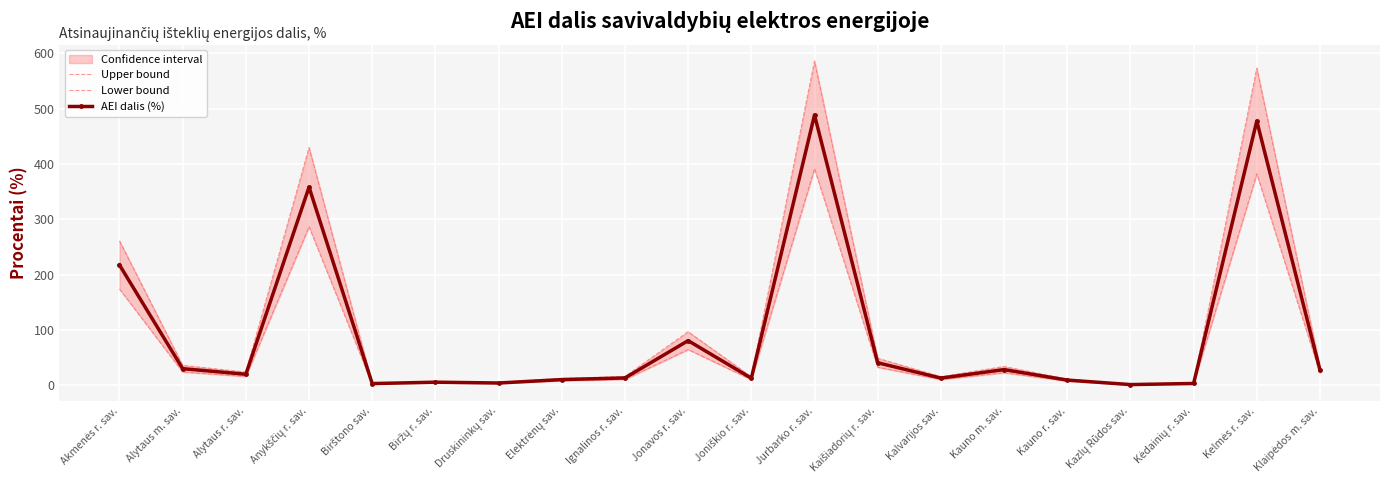

What is the difference between the maximum and minimum values in the Lower bound series?

390.5